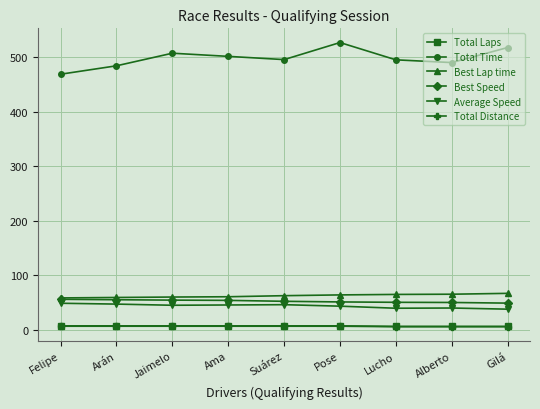

Read the Average Speed value at Jaimelo.

44.7